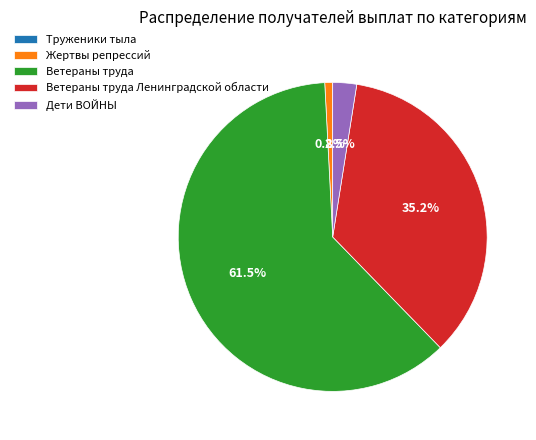

Which category has the biggest portion of the pie?

Ветераны труда